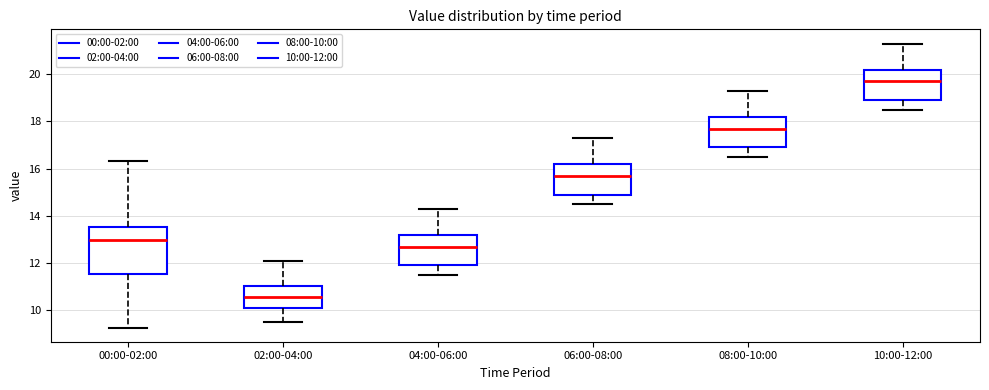

Reading left to right, read every box against the y-axis: the position of its median line, the range the box covers, and the ends of its whiskers. The values are not printed on the chart, so give them approximately, as read against the axis.

00:00-02:00: median 13.0, box 11.6 to 13.6, whiskers 9.2 to 16.4
02:00-04:00: median 10.6, box 10.2 to 11.0, whiskers 9.6 to 12.2
04:00-06:00: median 12.8, box 12.0 to 13.2, whiskers 11.6 to 14.4
06:00-08:00: median 15.8, box 15.0 to 16.2, whiskers 14.6 to 17.4
08:00-10:00: median 17.8, box 17.0 to 18.2, whiskers 16.6 to 19.4
10:00-12:00: median 19.8, box 19.0 to 20.2, whiskers 18.6 to 21.4